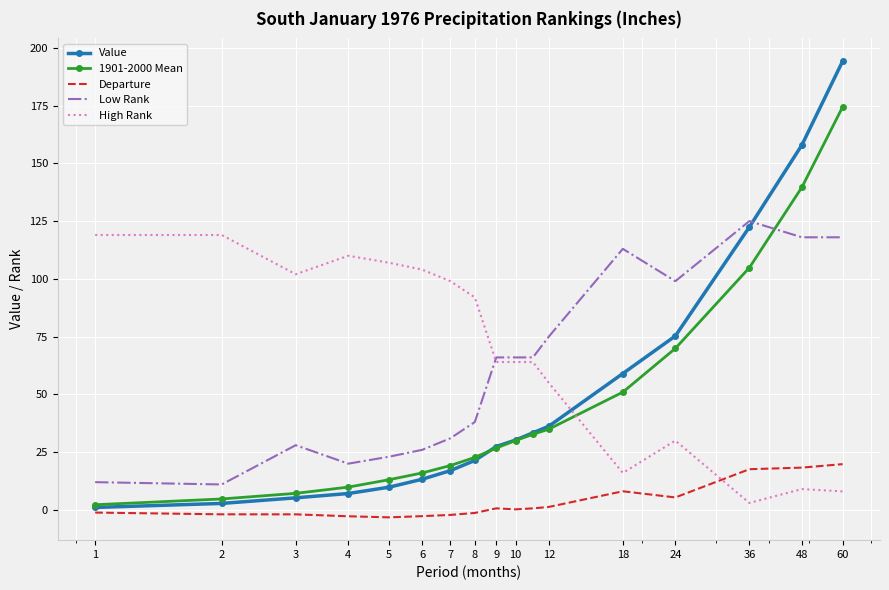

True or false: Departure and Low Rank intersect in this chart.

False